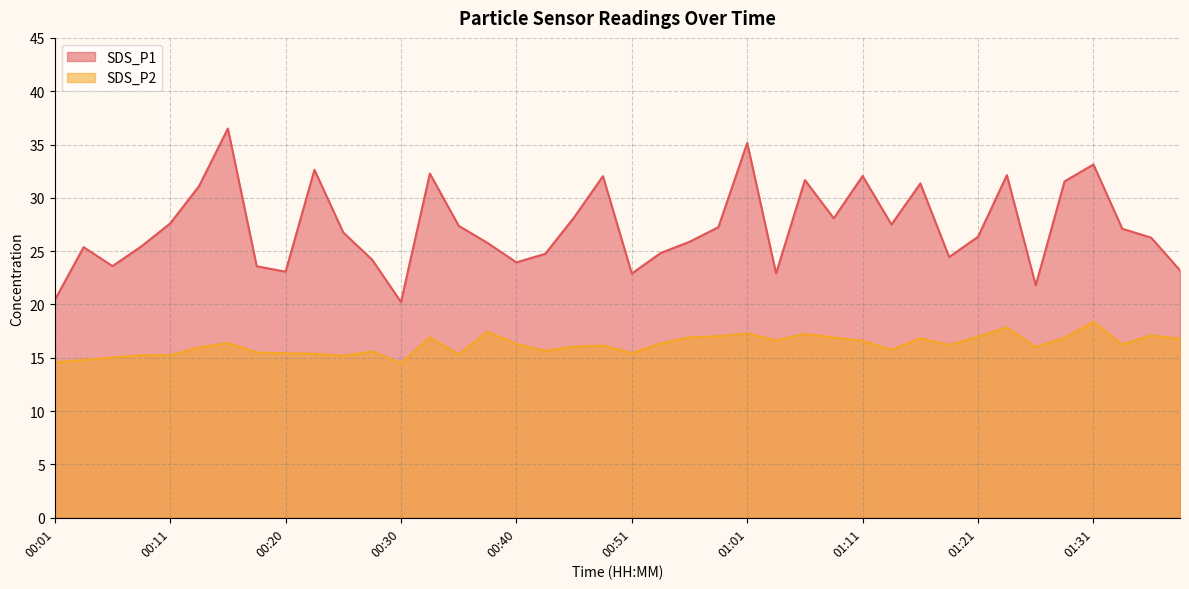

At which category is the sum across all series the highest?

00:16